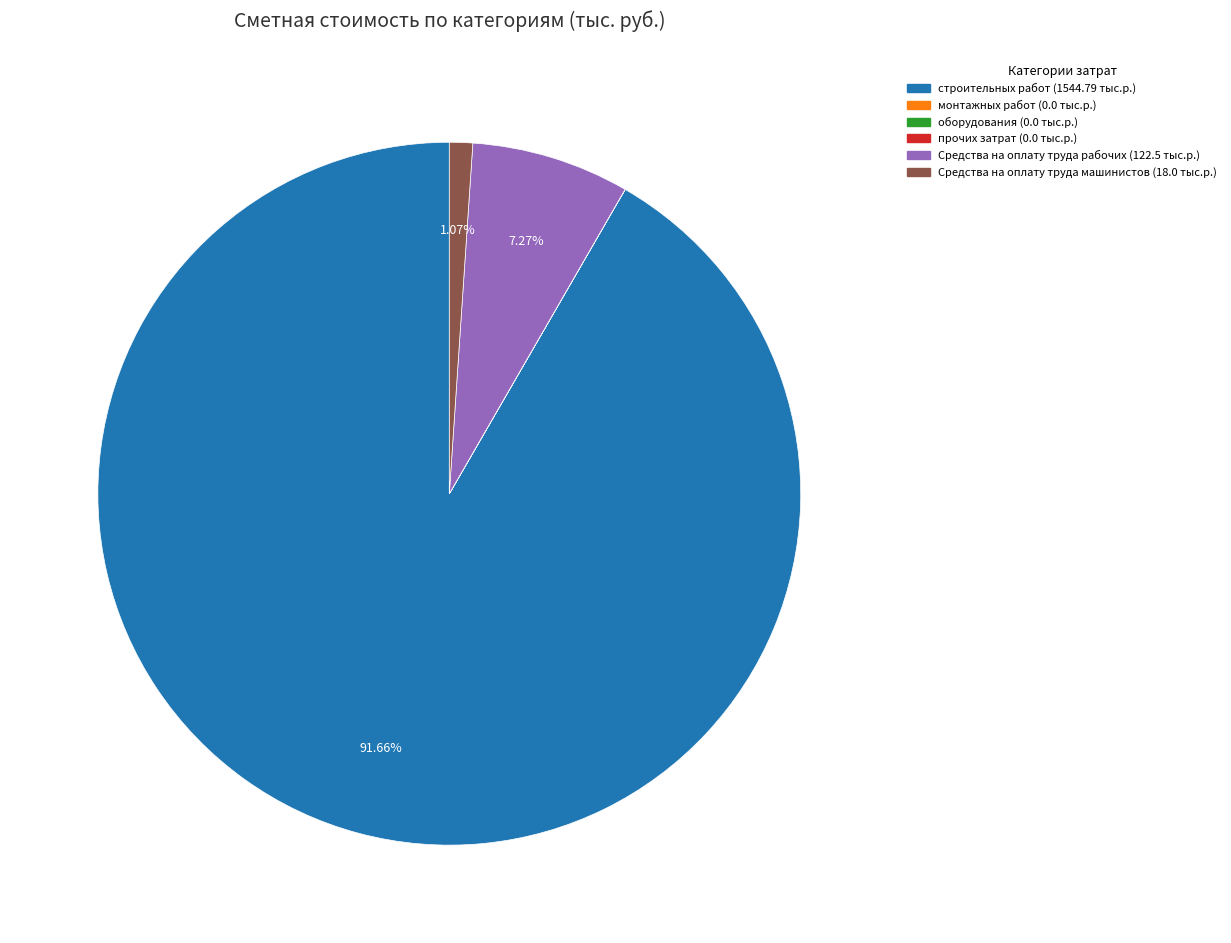

Is it true that Средства на оплату труда рабочих is 18% of the pie?

False